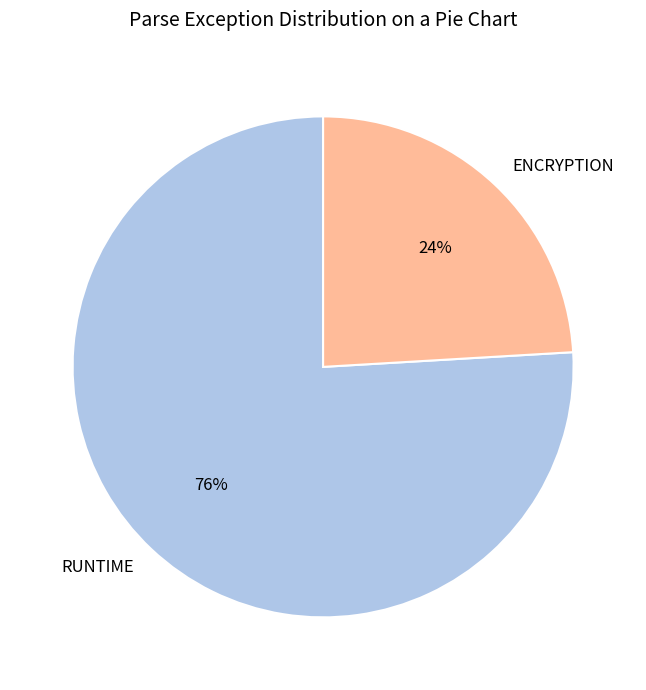

Do ENCRYPTION and RUNTIME together represent more than half of the pie?

Yes